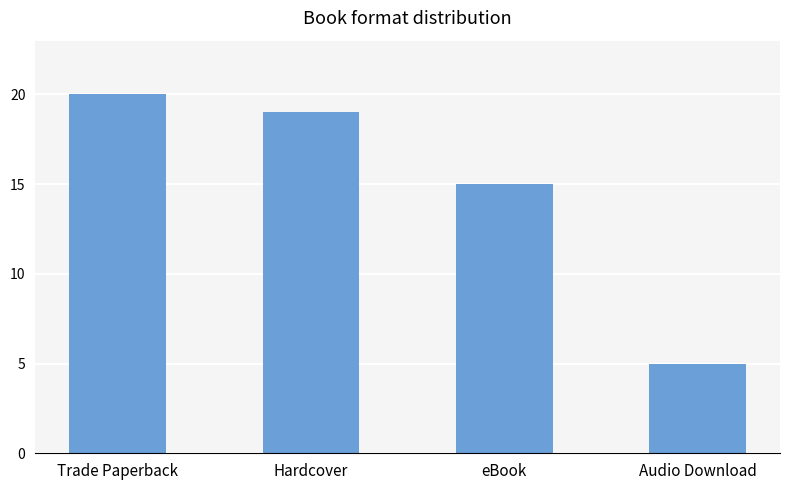

Rank the categories by value from lowest to highest.

Audio Download, eBook, Hardcover, Trade Paperback